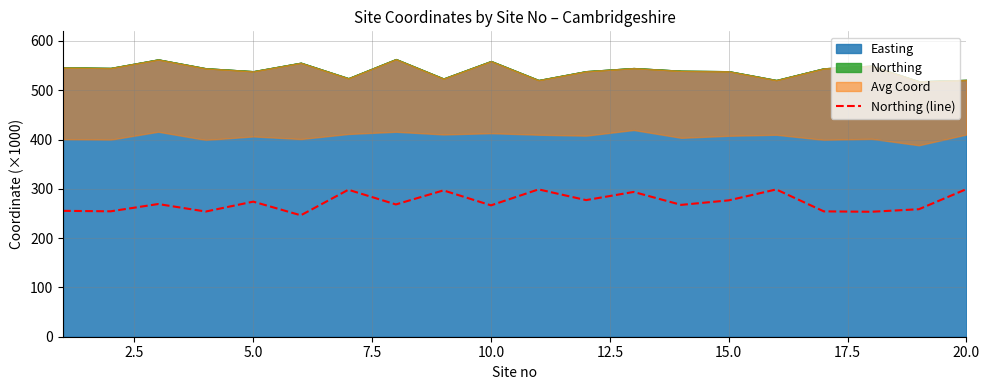

How many values are below 269?

10